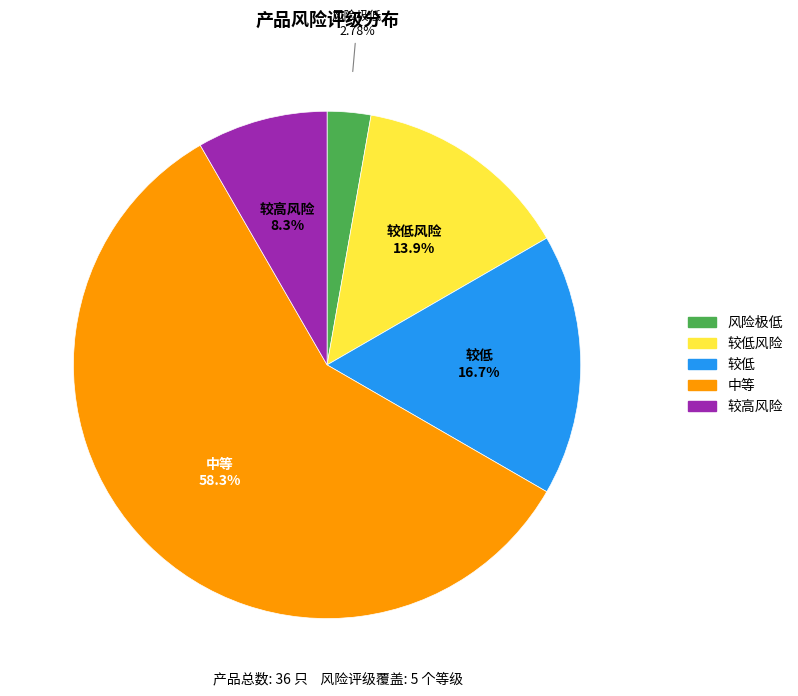

Is there any slice that represents more than half of the pie?

Yes